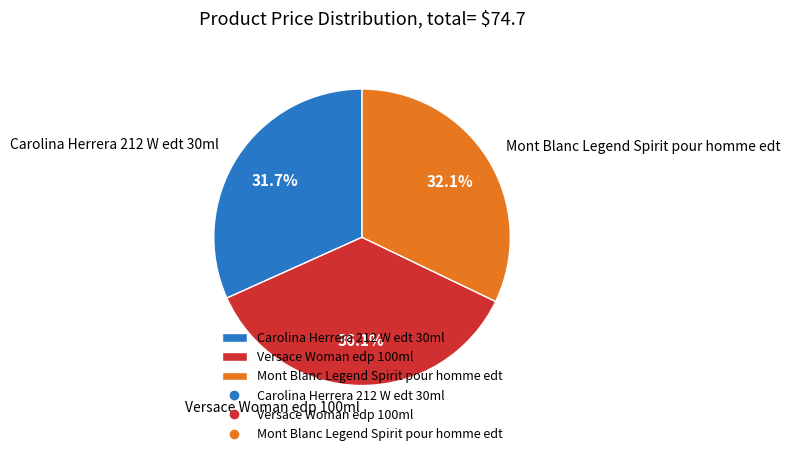

To the nearest percent, what portion does Versace Woman edp 100ml represent?

36%